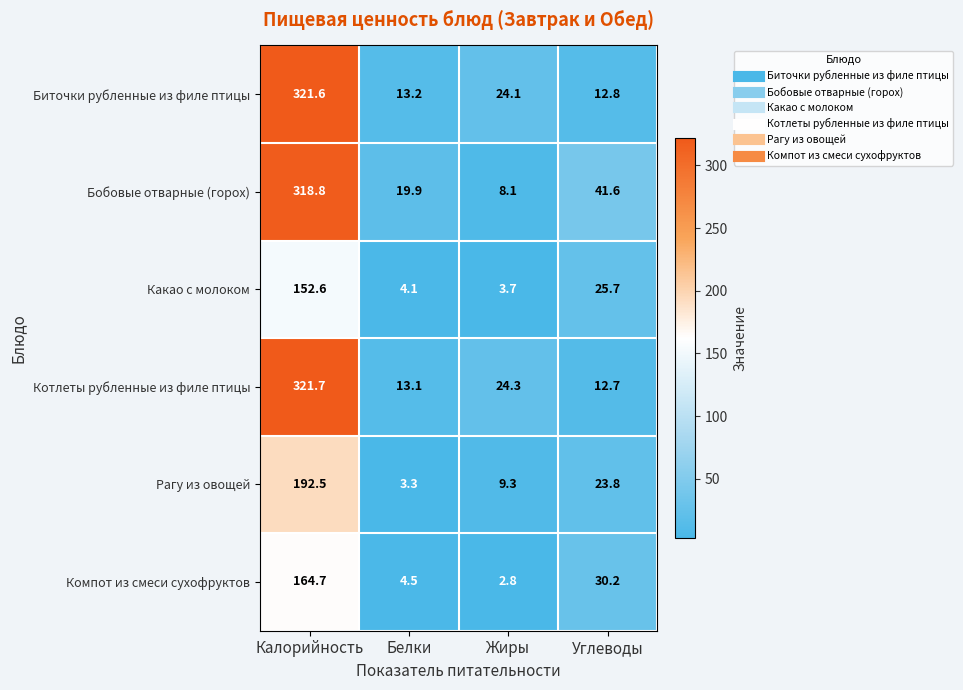

Which series has the widest spread of values?

Бобовые отварные (горох)